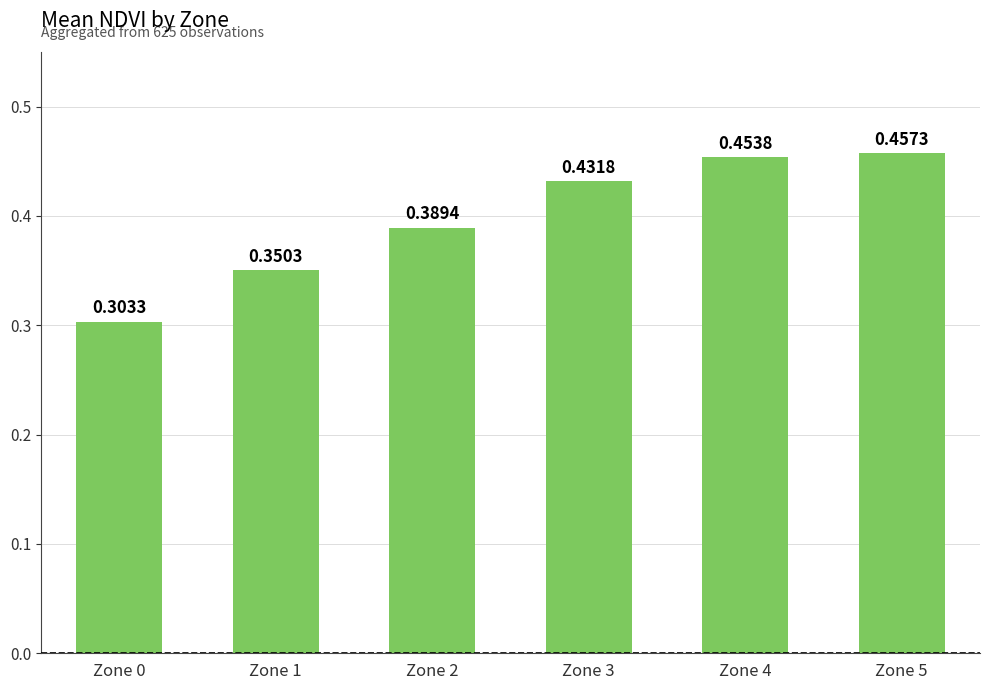

The value at Zone 2 is 0.1. True or false?

False